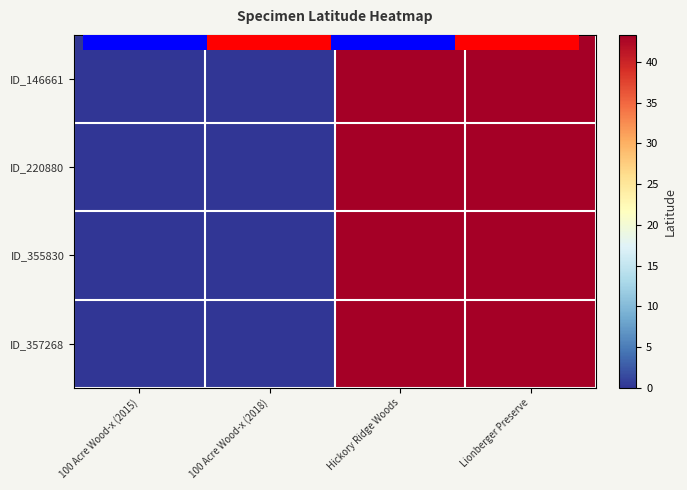

How many distinct data groups are displayed?

4